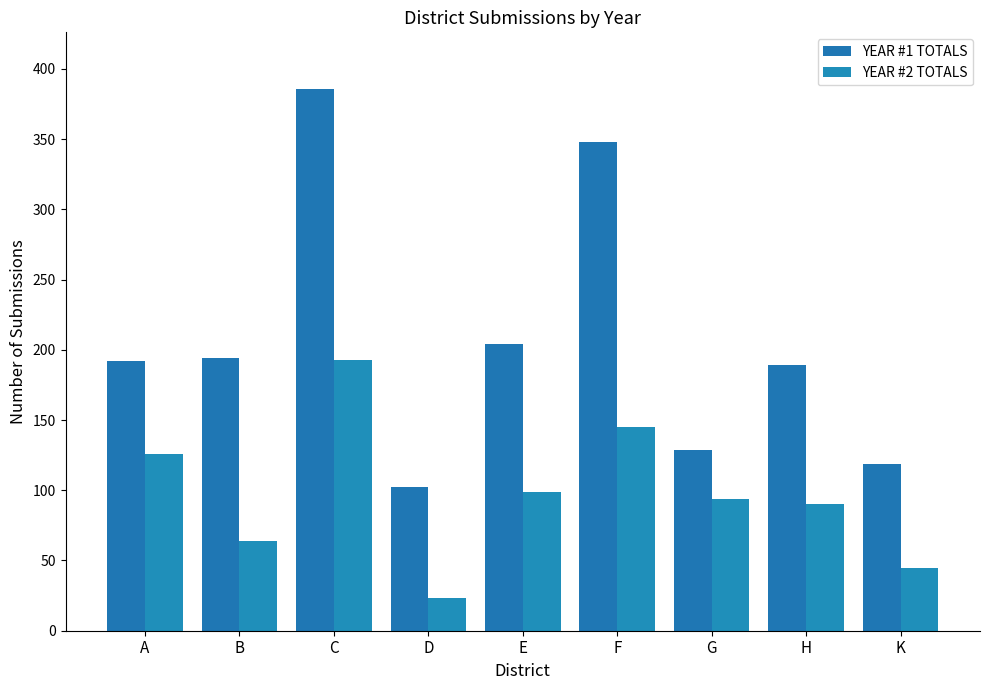

List the series in order of their overall mean, highest first.

YEAR #1 TOTALS, YEAR #2 TOTALS